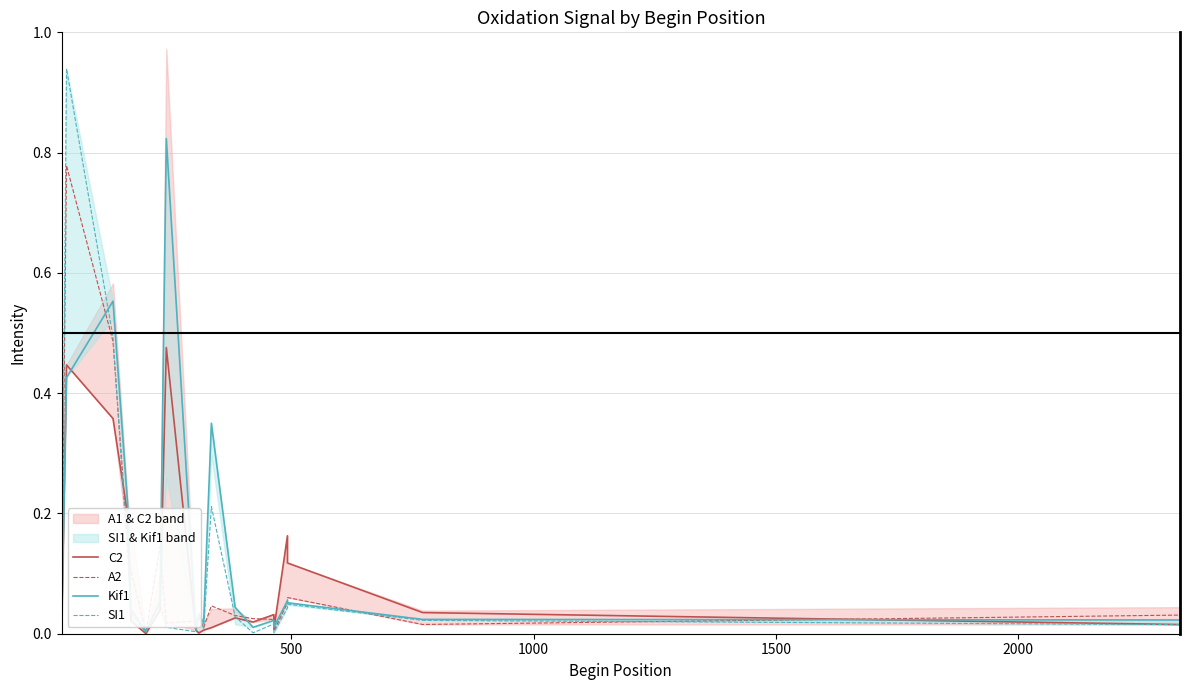

True or false: A2 has more than 1 interior local peaks.

True